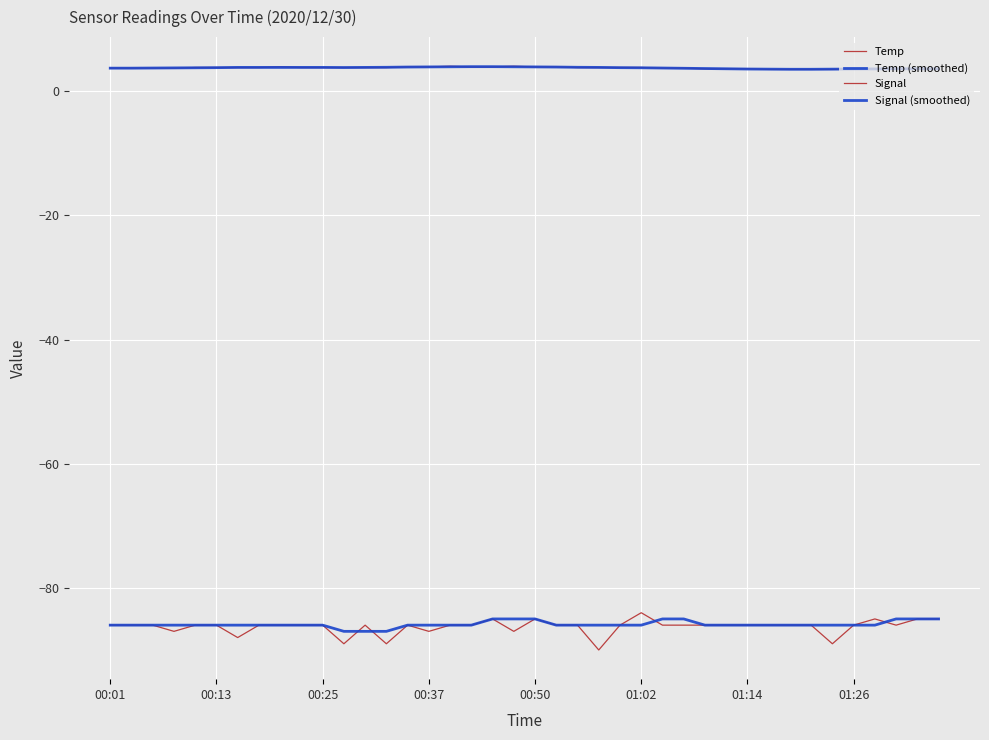

Is this an area chart (filled region under the line)?

No